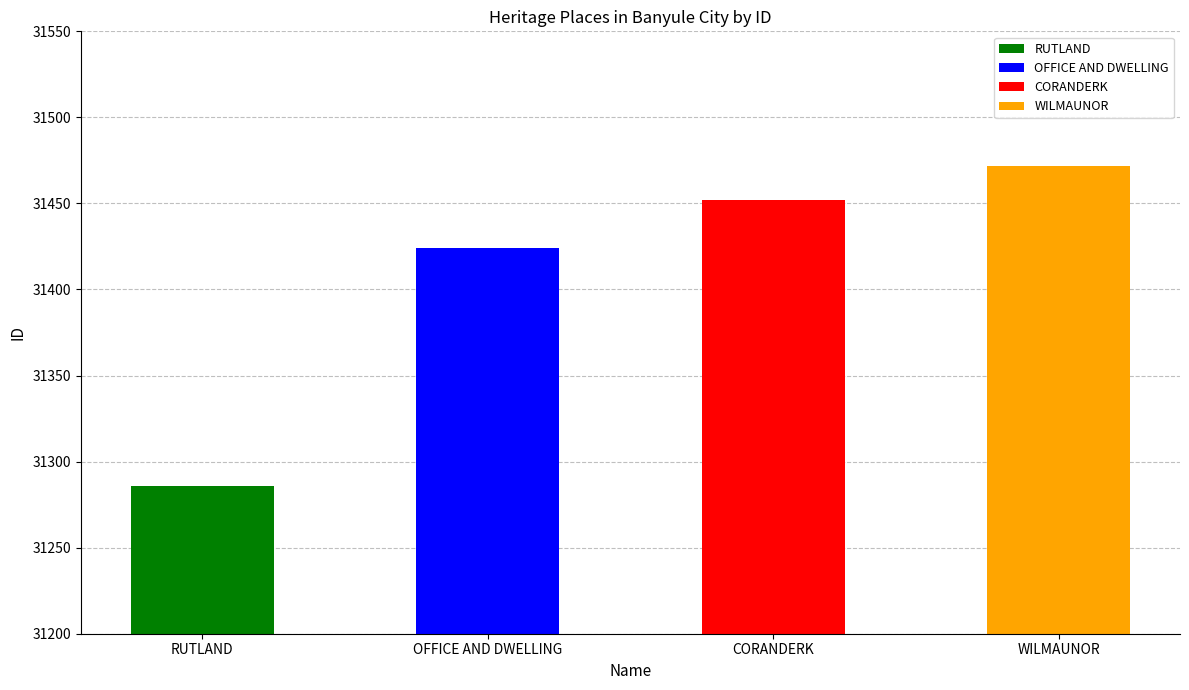

What is the approximate value at OFFICE AND DWELLING, to the nearest 10?

31420